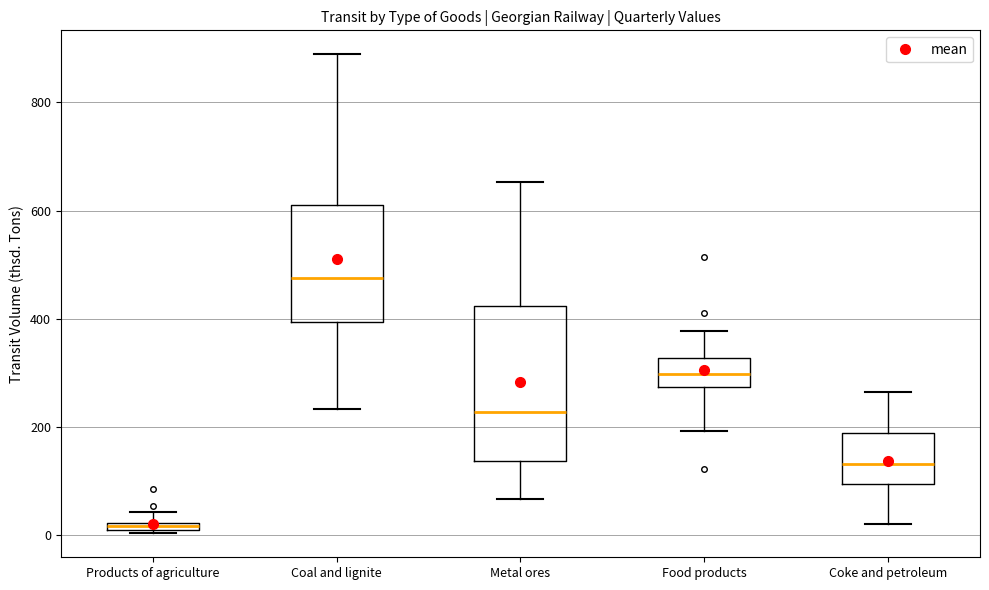

Comparing the boxes themselves (not the whiskers), which one is the tallest?

Metal ores